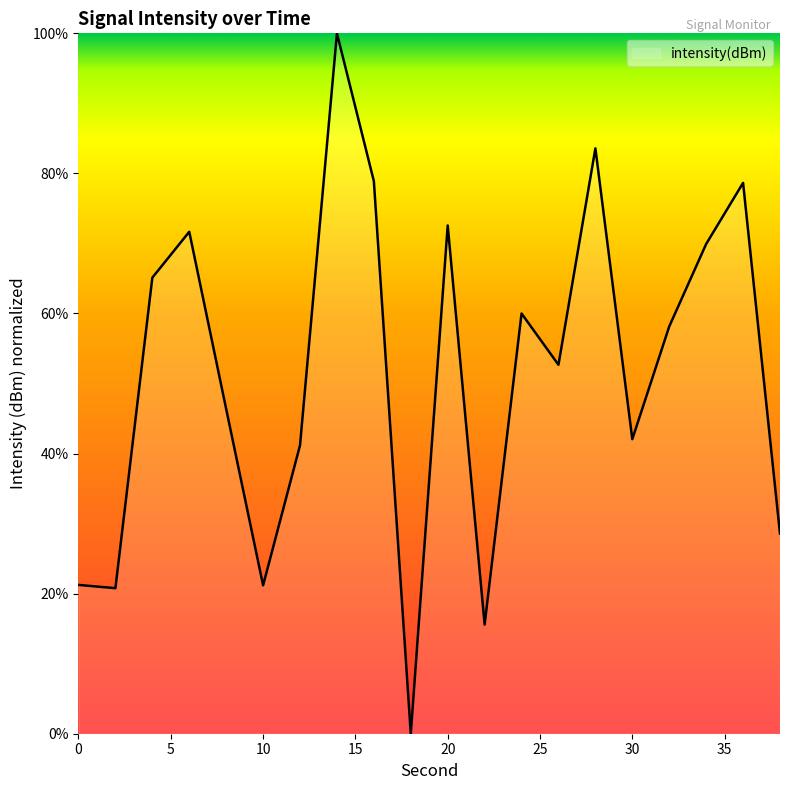

What is the difference between the maximum and minimum values?

100.0